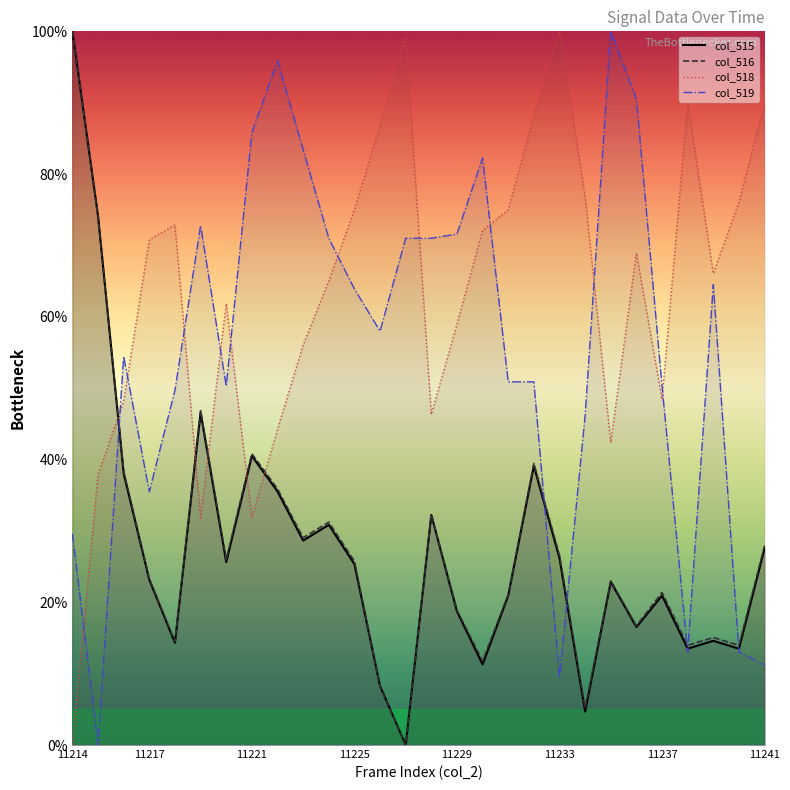

The col_515 series shows 4.2 at 11236. True or false?

False